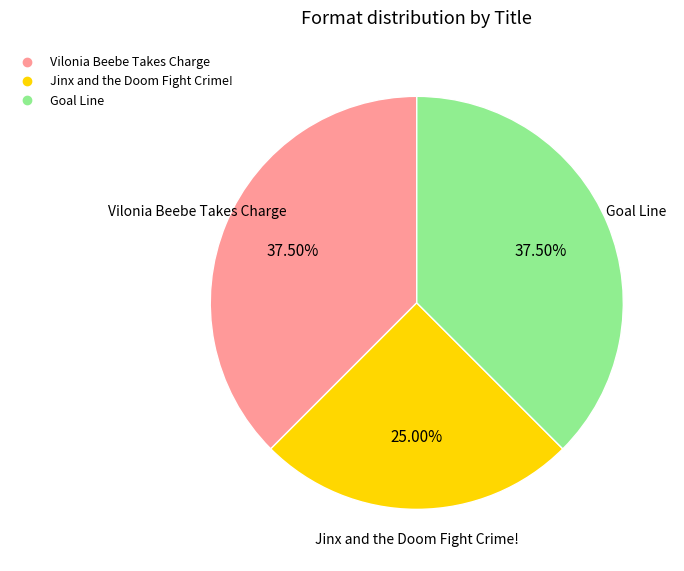

Count the number of slices in the pie.

3